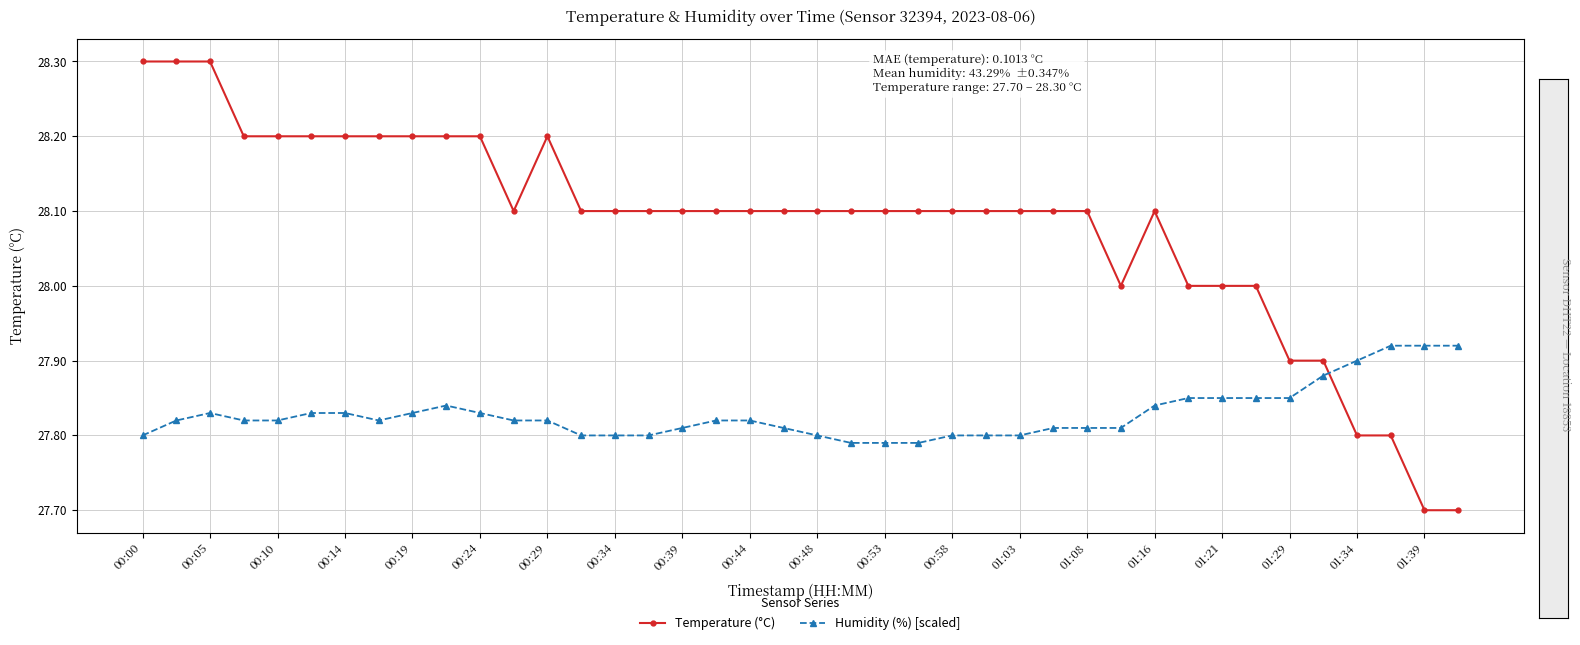

Which series has the largest total across all categories?

Temperature (°C)